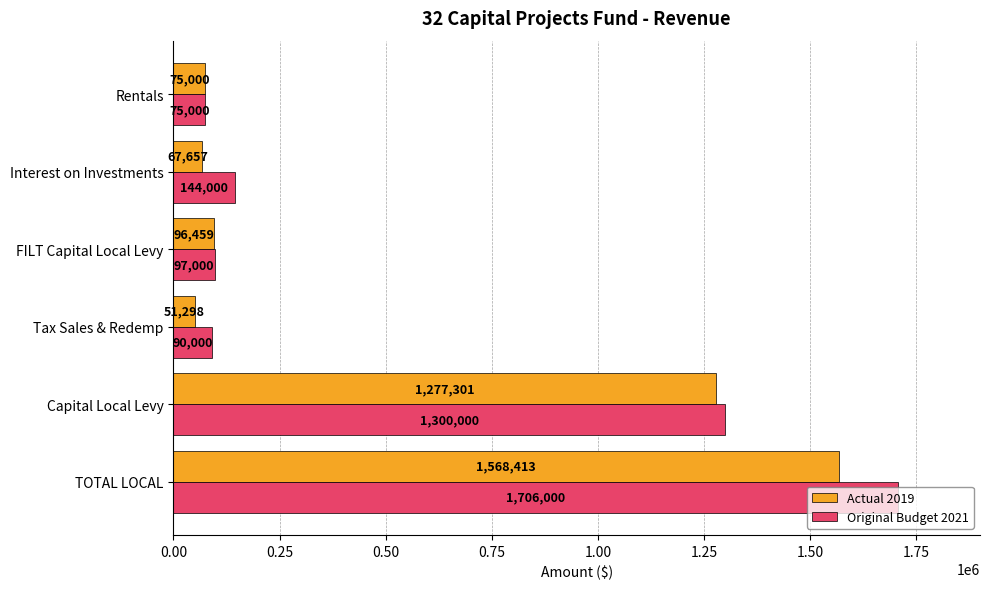

What is the maximum value shown in the chart?

1706000.0